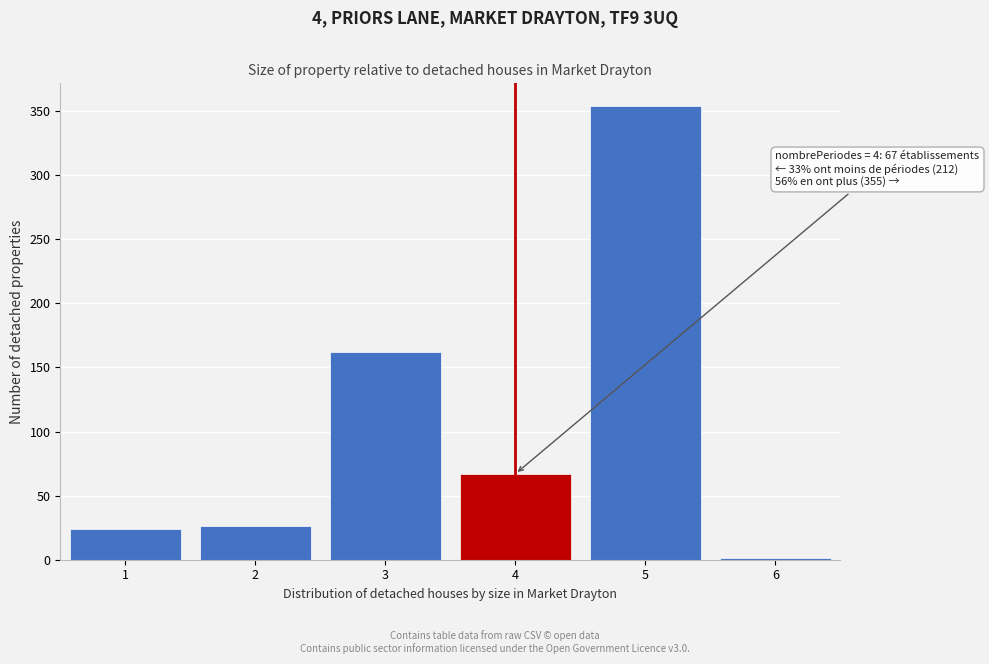

Reading left to right, list all the values displayed in this chart.

1=24	2=26	3=162	4=67	5=354	6=1